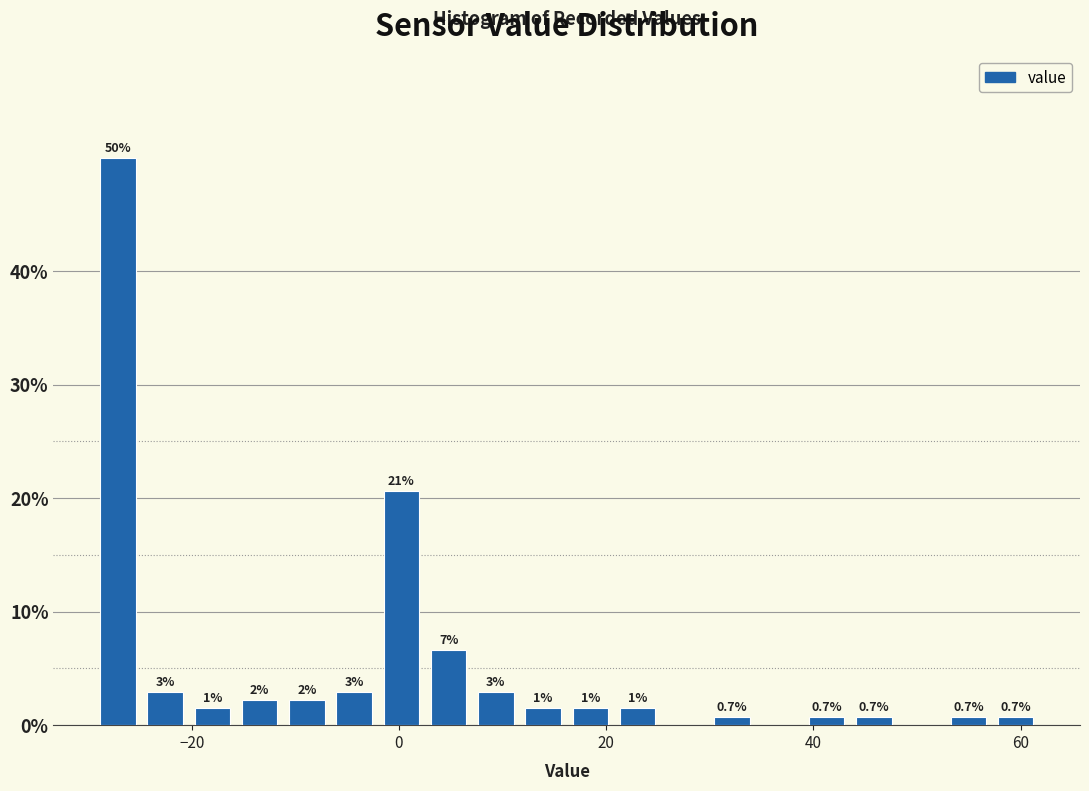

Around what value on the x-axis is the tallest bar? Give the approximate position of its centre, as read against the axis.

-28